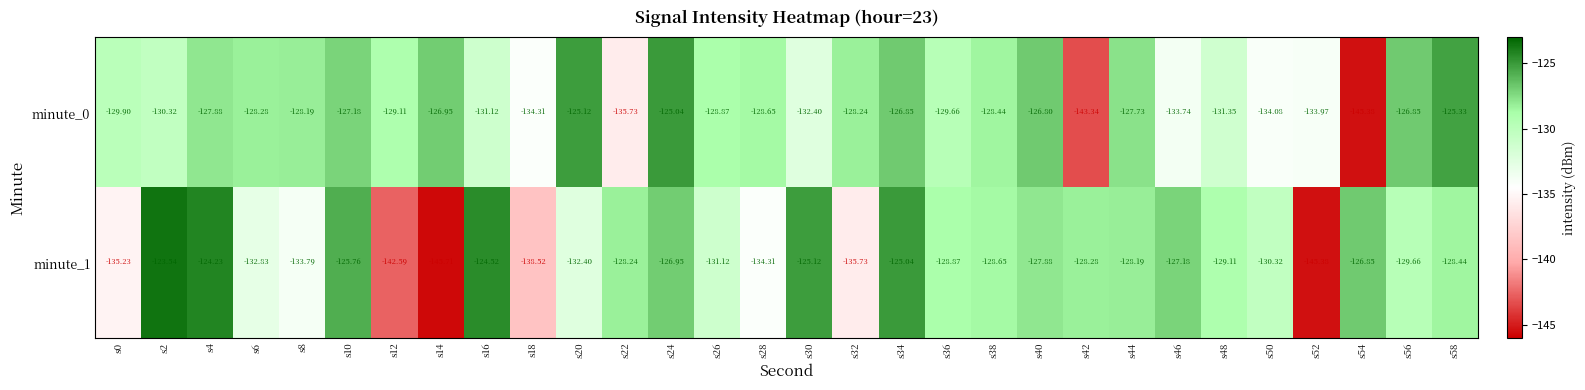

Reading right to left, transcribe all the data shown in this chart.

minute_0: s58=-125.3	s56=-126.8	s54=-145.4	s52=-134.0	s50=-134.1	s48=-131.3	s46=-133.7	s44=-127.7	s42=-143.3	s40=-126.8	s38=-128.4	s36=-129.7	s34=-126.8	s32=-128.2	s30=-132.4	s28=-128.7	s26=-128.9	s24=-125.0	s22=-135.7	s20=-125.1	s18=-134.3	s16=-131.1	s14=-127.0	s12=-129.1	s10=-127.2	s8=-128.2	s6=-128.3	s4=-127.9	s2=-130.3	s0=-129.9
minute_1: s58=-128.4	s56=-129.7	s54=-126.8	s52=-145.4	s50=-130.3	s48=-129.1	s46=-127.2	s44=-128.2	s42=-128.3	s40=-127.9	s38=-128.7	s36=-128.9	s34=-125.0	s32=-135.7	s30=-125.1	s28=-134.3	s26=-131.1	s24=-127.0	s22=-128.2	s20=-132.4	s18=-138.5	s16=-124.5	s14=-145.7	s12=-142.6	s10=-125.8	s8=-133.8	s6=-132.8	s4=-124.2	s2=-123.5	s0=-135.2